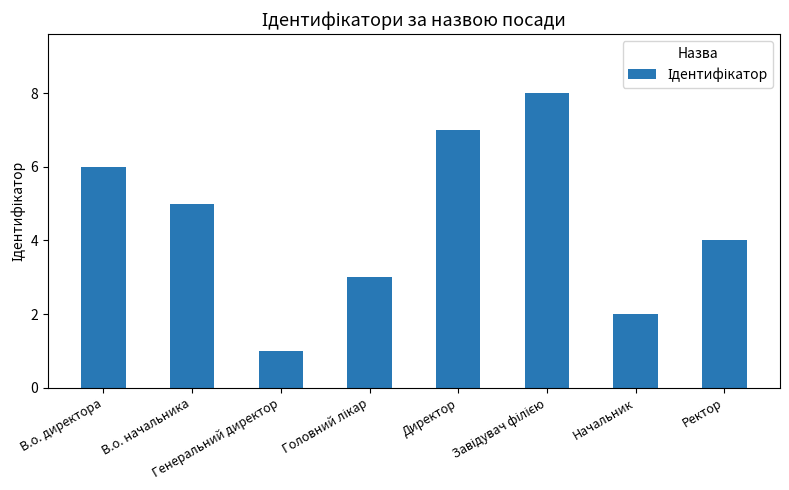

What is the difference between the maximum and minimum values?

7